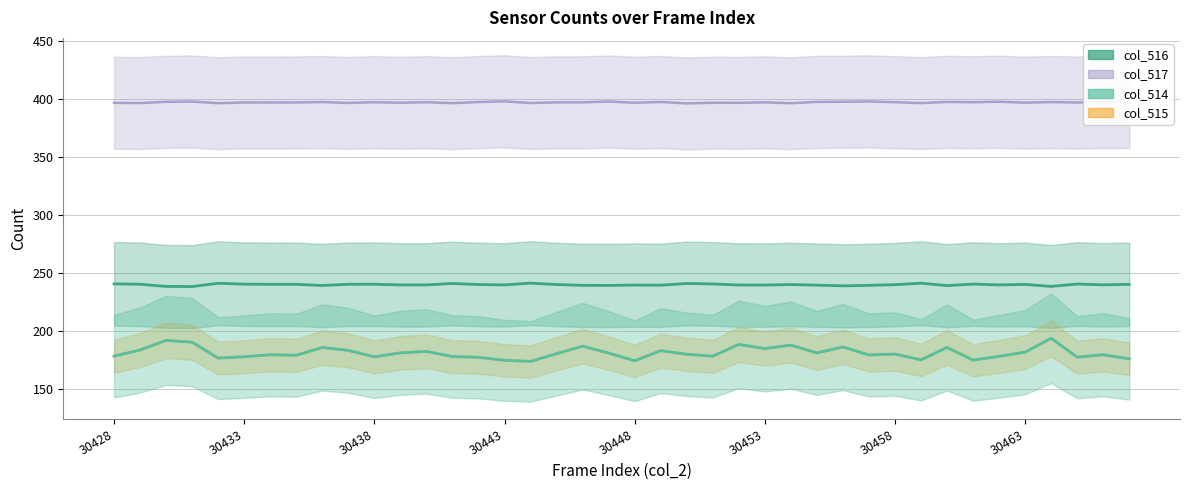

Which label corresponds to the smallest value in the chart?

30444